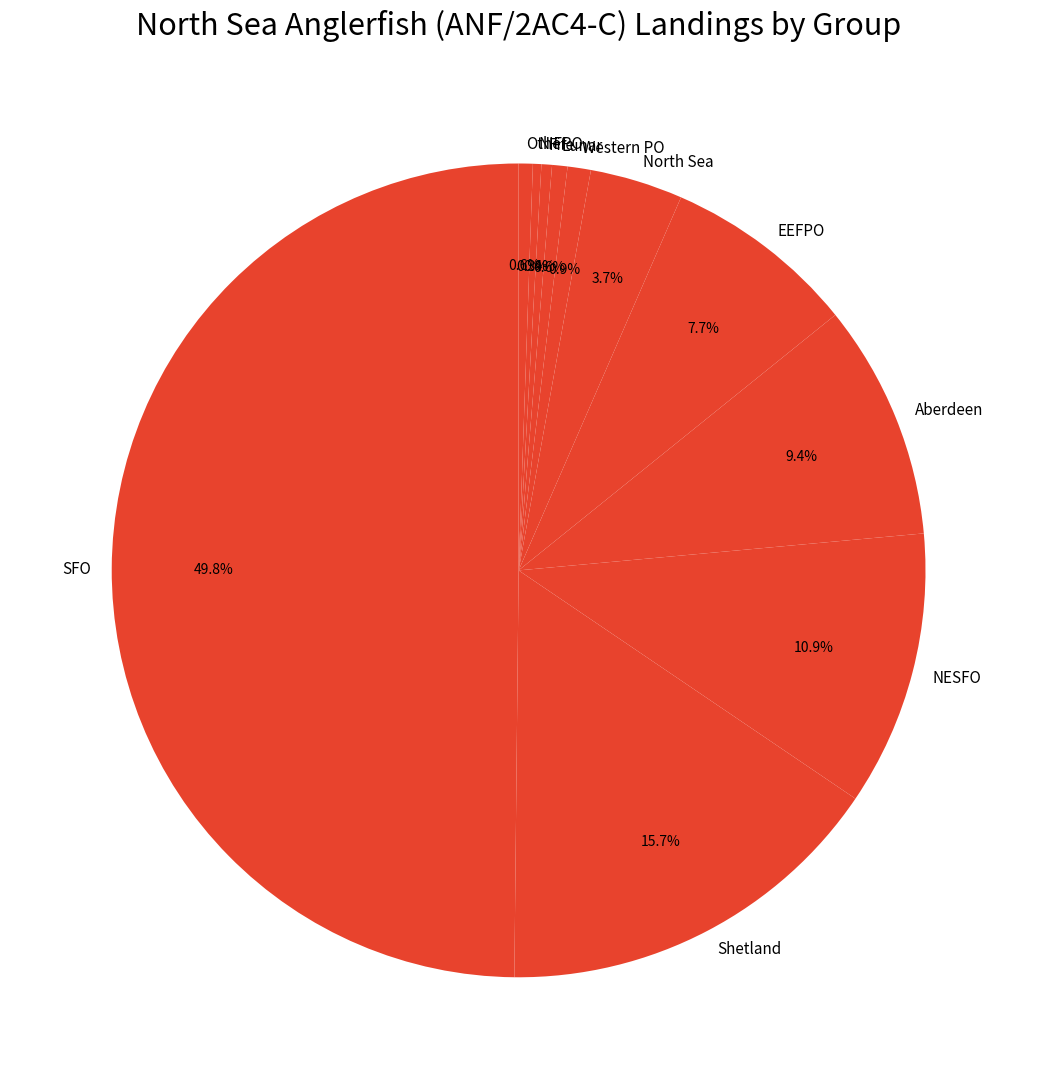

Which has a higher value, Shetland or North Sea?

Shetland